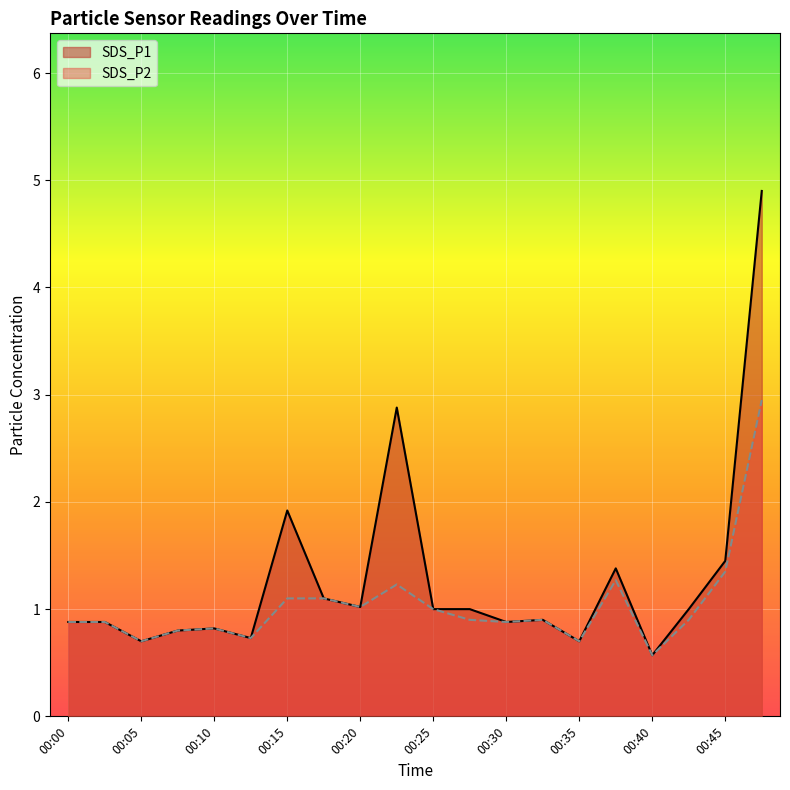

At which category does SDS_P1 reach its first local valley?

00:05